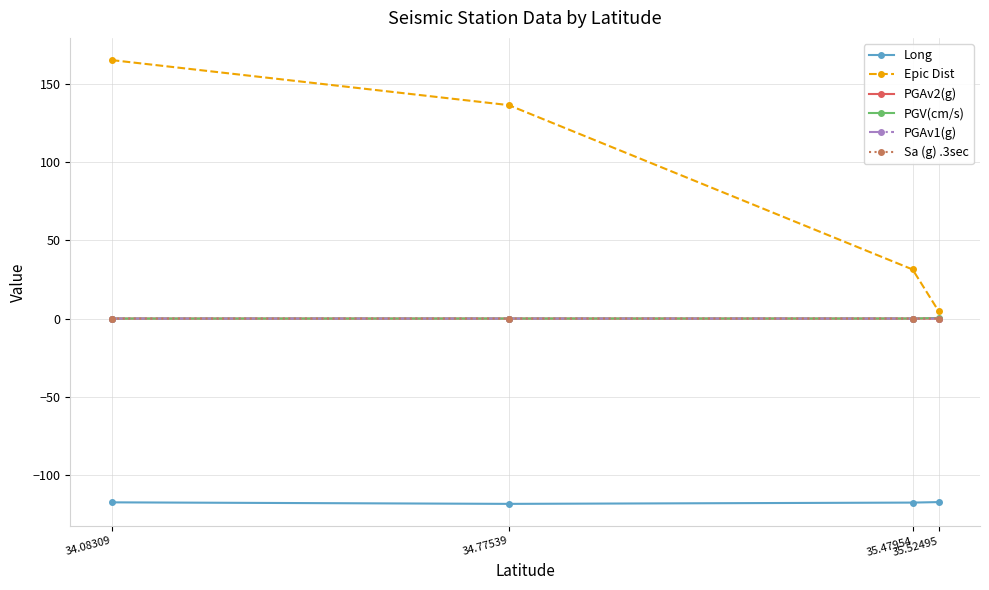

What is the value of the Long point at the 1st from the left?

-117.5